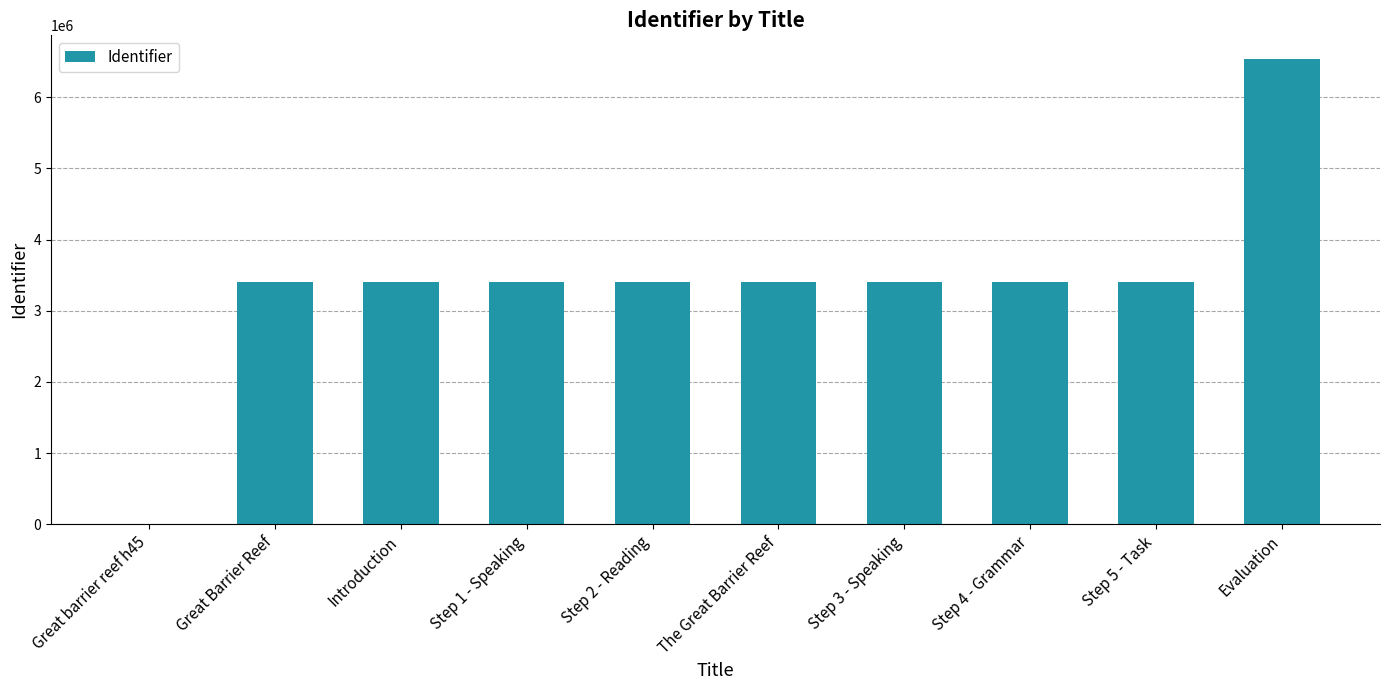

Are the bars horizontal?

No